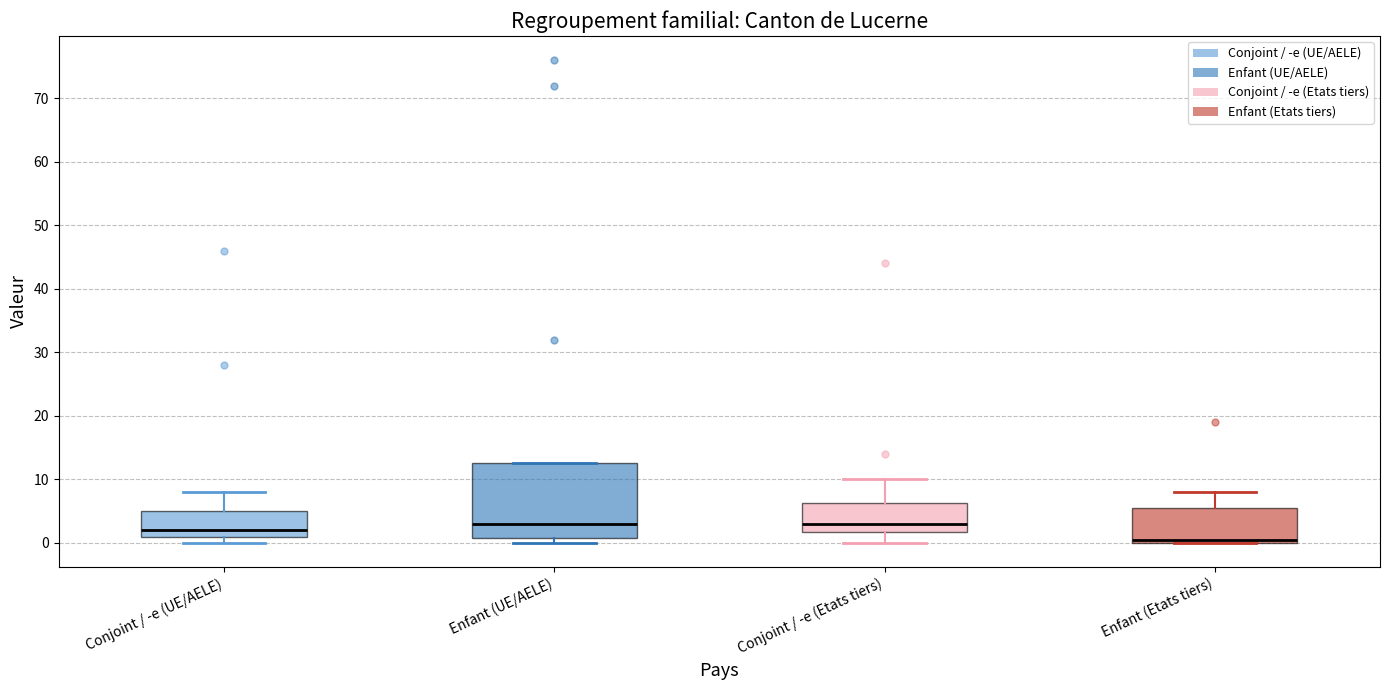

Reading left to right, read every box against the y-axis: the position of its median line, the range the box covers, and the ends of its whiskers. The values are not printed on the chart, so give them approximately, as read against the axis.

Conjoint / -e (UE/AELE): median 2, box 1 to 5, whiskers 0 to 8
Enfant (UE/AELE): median 3, box 1 to 13, whiskers 0 to 13
Conjoint / -e (Etats tiers): median 3, box 2 to 6, whiskers 0 to 10
Enfant (Etats tiers): median 1, box 0 to 6, whiskers 0 to 8